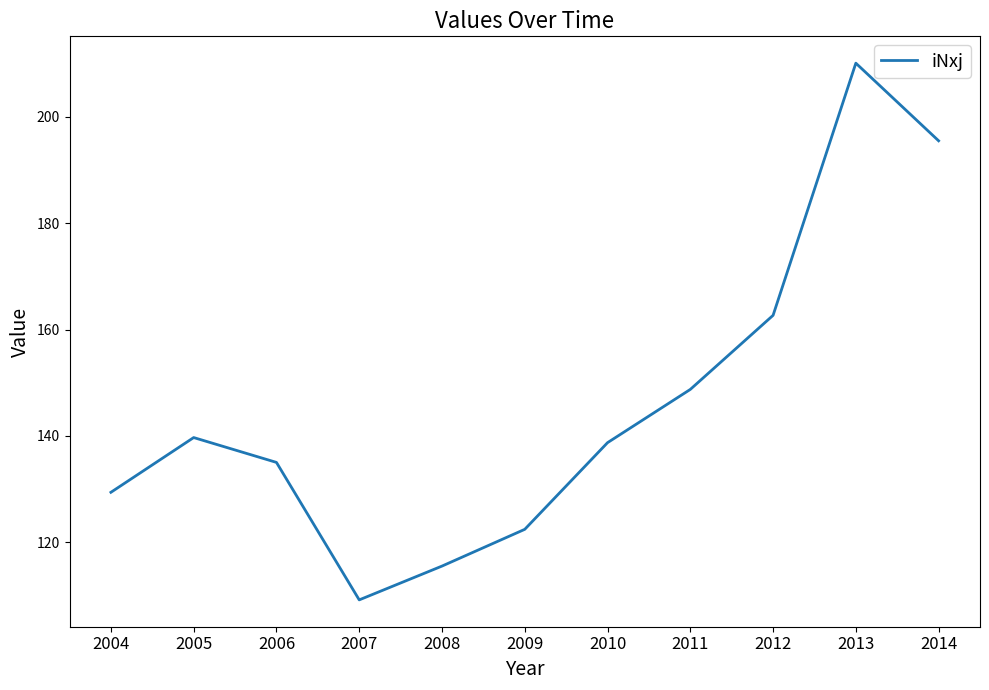

At which category does the chart reach its minimum across all series?

2007